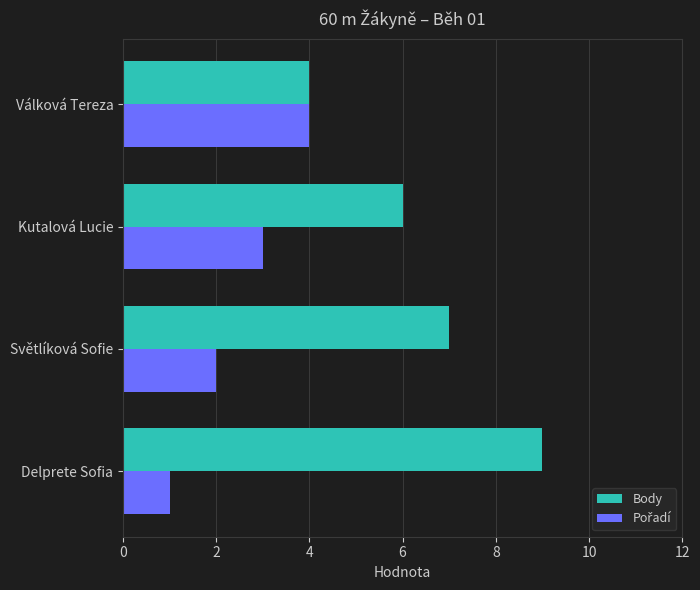

Which series has the largest total across all categories?

Body